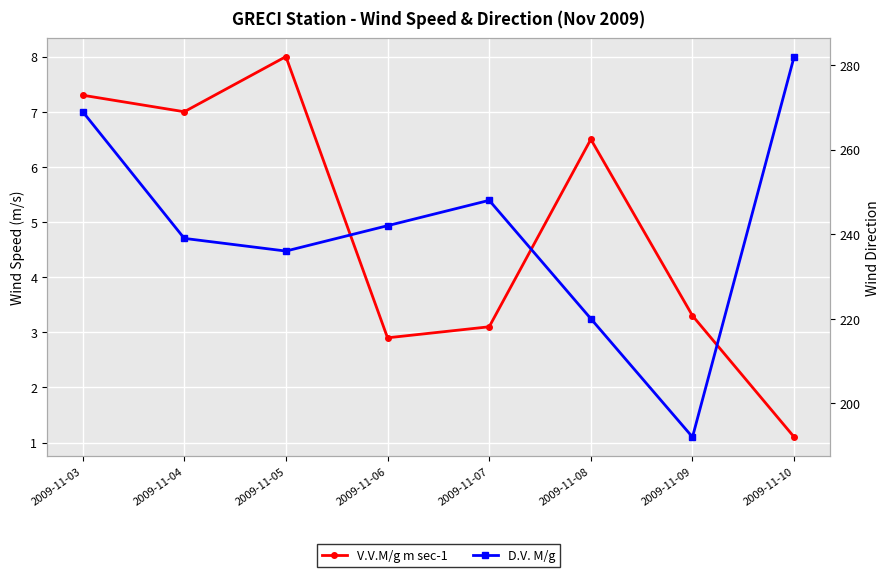

What is the value of the V.V.M/g m sec-1 point at the 1st from the left?

7.3